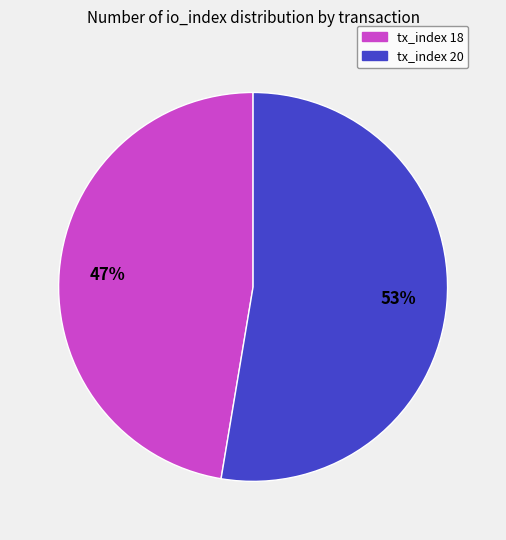

Count the number of slices in the pie.

2